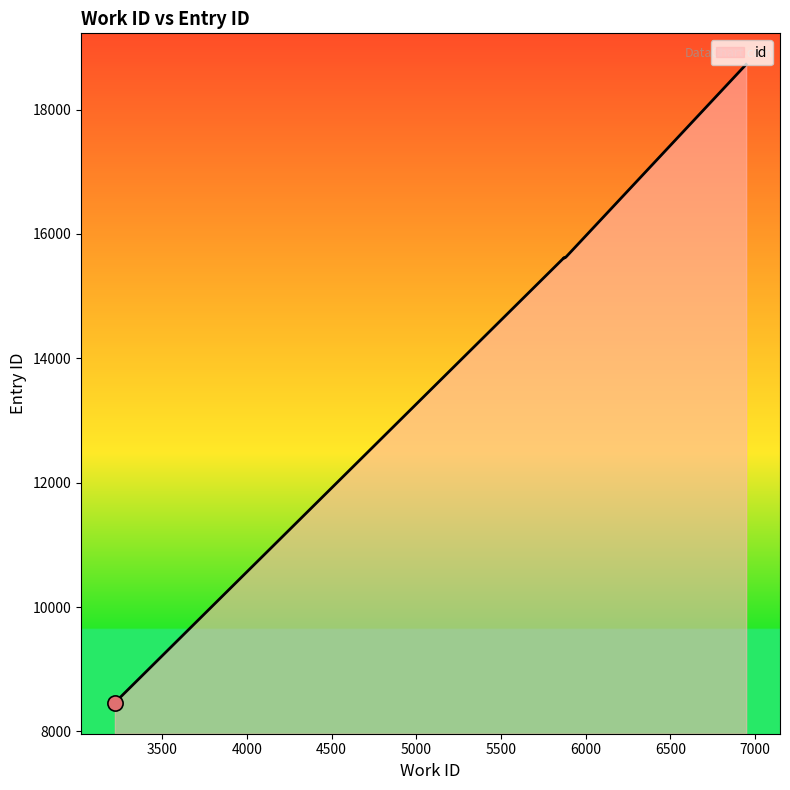

Approximately how many times larger is the value at 5870 compared to 5873?

1.0